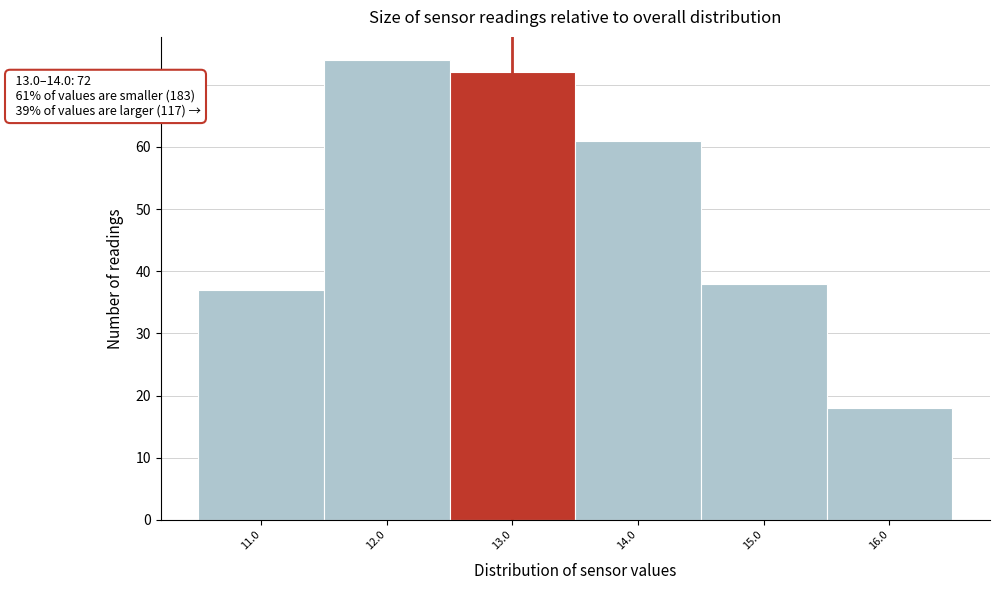

Reading right to left, transcribe all the data shown in this chart.

18	38	61	72	74	37